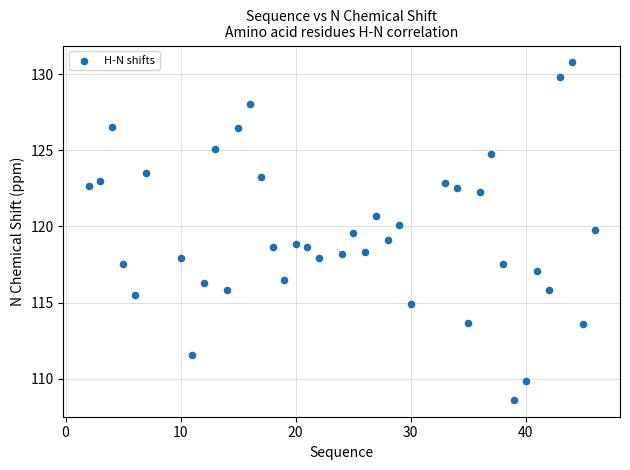

What is the range of Y values (max minus min)?

22.2